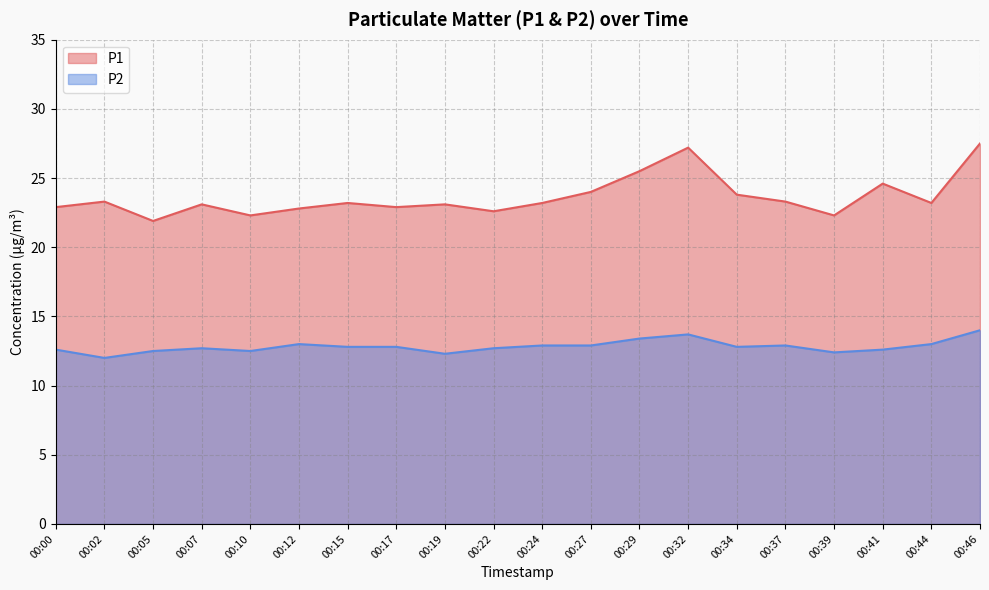

Which has a higher value, 00:05 or 00:24?

00:24